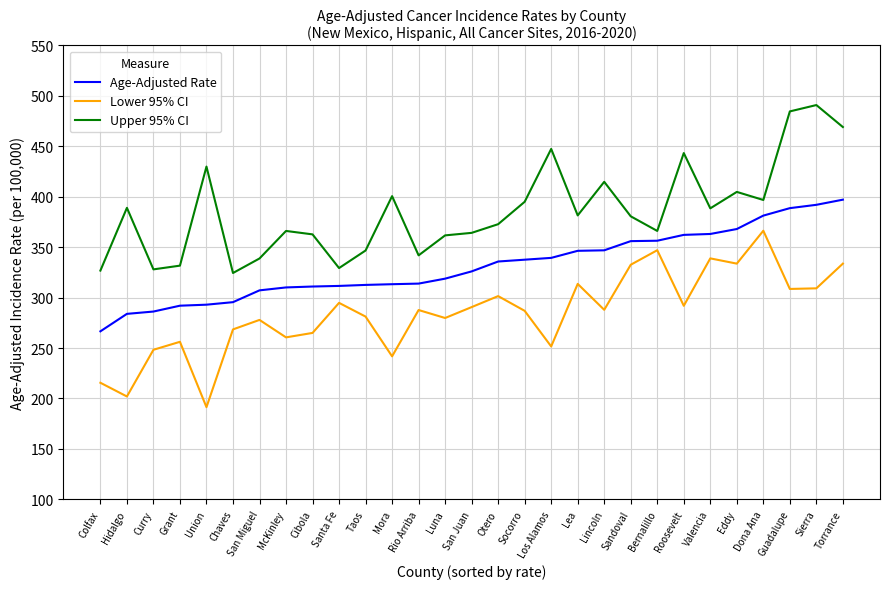

How many lines are shown in the chart?

3